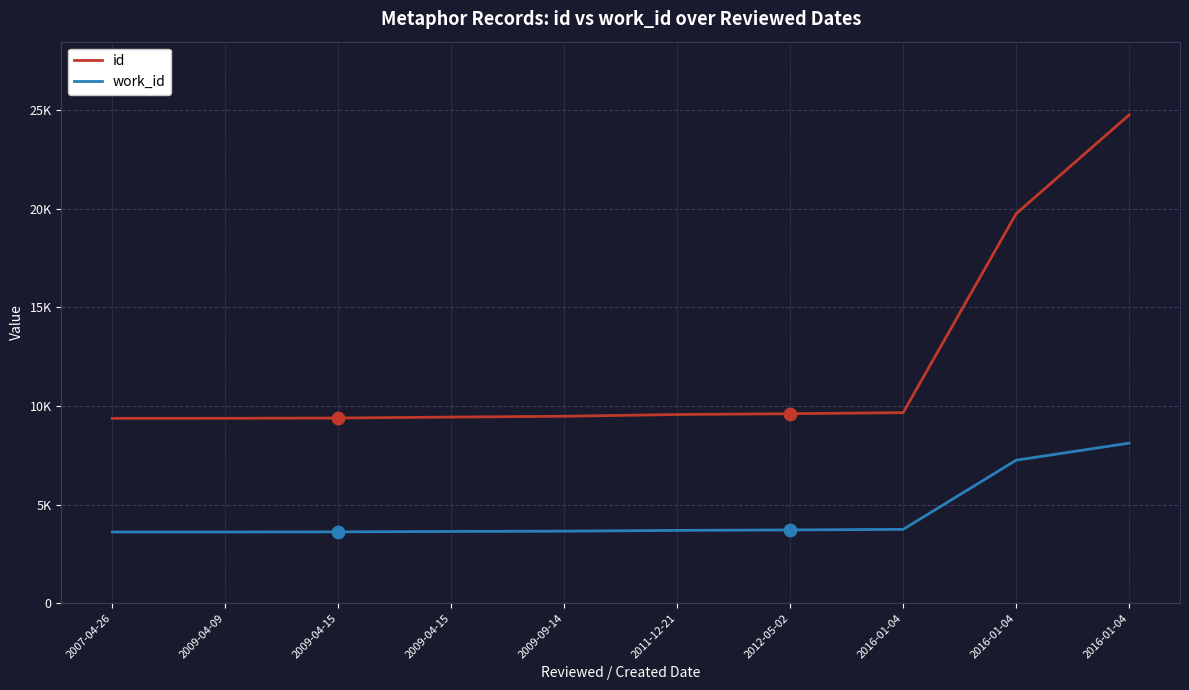

At which category is the sum across all series the highest?

2016-01-04